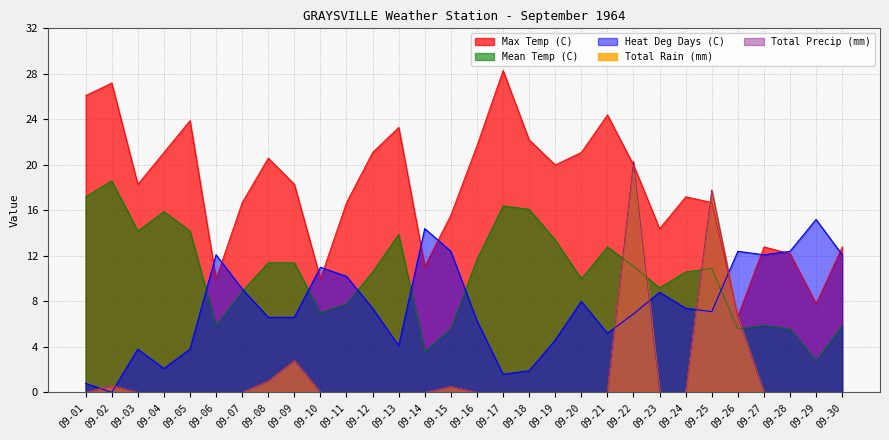

Reading right to left, transcribe all the data shown in this chart.

Max Temp (C): 12.8	7.8	12.2	12.8	6.7	16.7	17.2	14.4	20.0	24.4	21.1	20.0	22.2	28.3	21.7	15.6	11.1	23.3	21.1	16.7	10.0	18.3	20.6	16.7	10.0	23.9	21.1	18.3	27.2	26.1
Mean Temp (C): 5.9	2.8	5.6	5.9	5.6	10.9	10.6	9.2	11.1	12.8	10.0	13.4	16.1	16.4	11.7	5.6	3.6	13.9	10.6	7.8	7.0	11.4	11.4	8.9	5.9	14.2	15.9	14.2	18.6	17.2
Heat Deg Days (C): 12.1	15.2	12.4	12.1	12.4	7.1	7.4	8.8	6.9	5.2	8.0	4.6	1.9	1.6	6.3	12.4	14.4	4.1	7.4	10.2	11.0	6.6	6.6	9.1	12.1	3.8	2.1	3.8	0.0	0.8
Total Rain (mm): 0.0	0.0	0.0	0.0	6.6	17.8	0.0	0.0	20.3	0.0	0.0	0.0	0.0	0.0	0.0	0.5	0.0	0.0	0.0	0.0	0.0	2.8	1.0	0.0	0.0	0.0	0.0	0.0	0.6	0.0
Total Precip (mm): 0.0	0.0	0.0	0.0	6.6	17.8	0.0	0.0	20.3	0.0	0.0	0.0	0.0	0.0	0.0	0.5	0.0	0.0	0.0	0.0	0.0	2.8	1.0	0.0	0.0	0.0	0.0	0.0	0.6	0.0